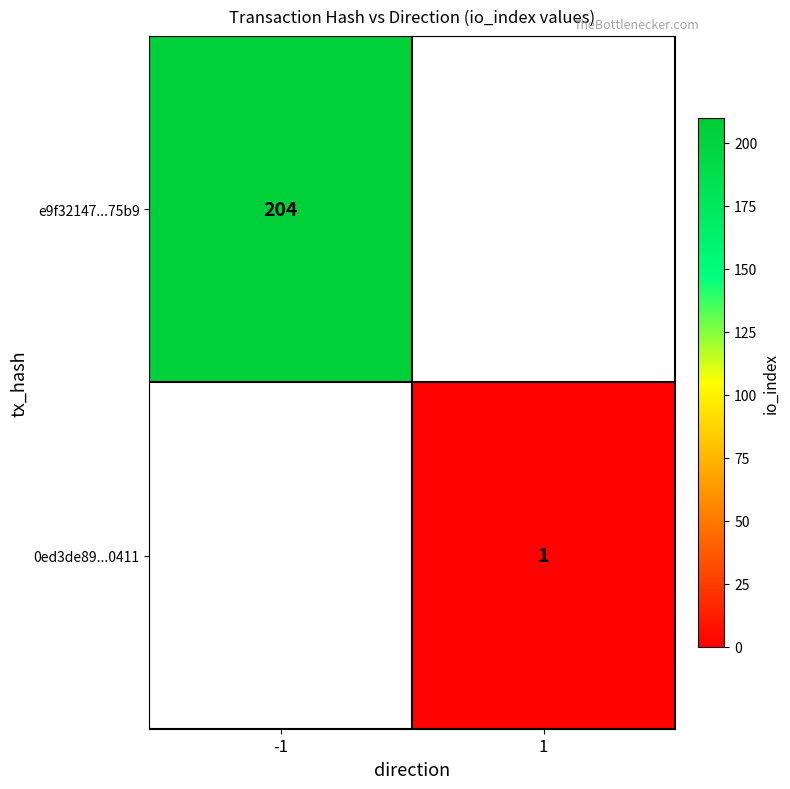

Is it true that e9f32147...75b9 equals 204 at -1?

True